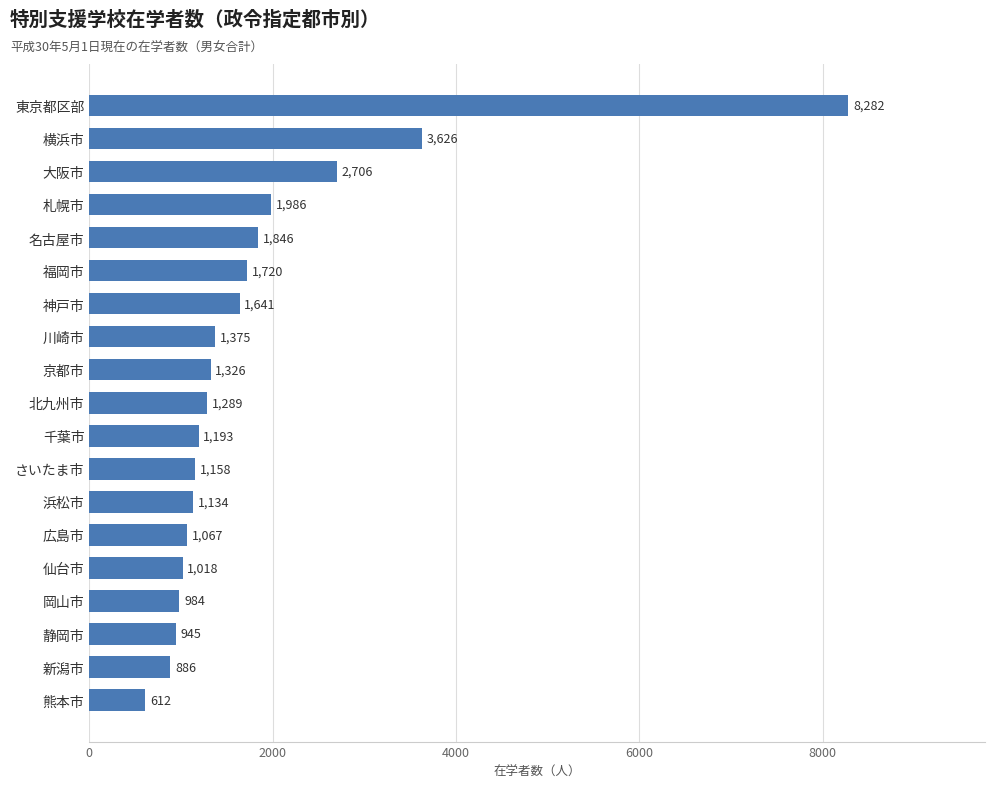

Reading top to bottom, what are all the values shown in this chart?

8282	3626	2706	1986	1846	1720	1641	1375	1326	1289	1193	1158	1134	1067	1018	984	945	886	612